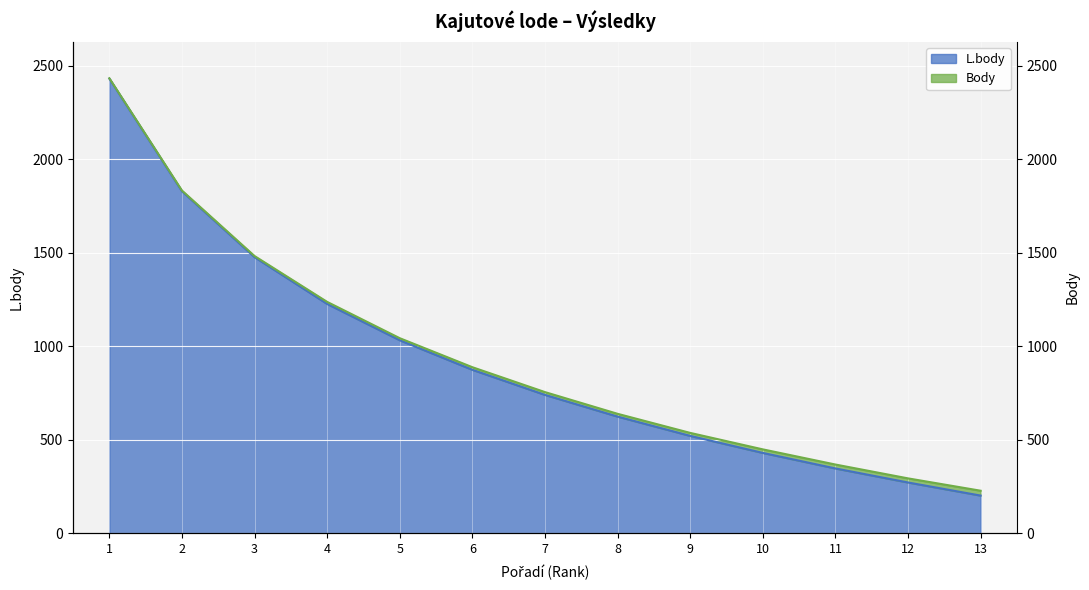

Where does the data first go above 740?

1